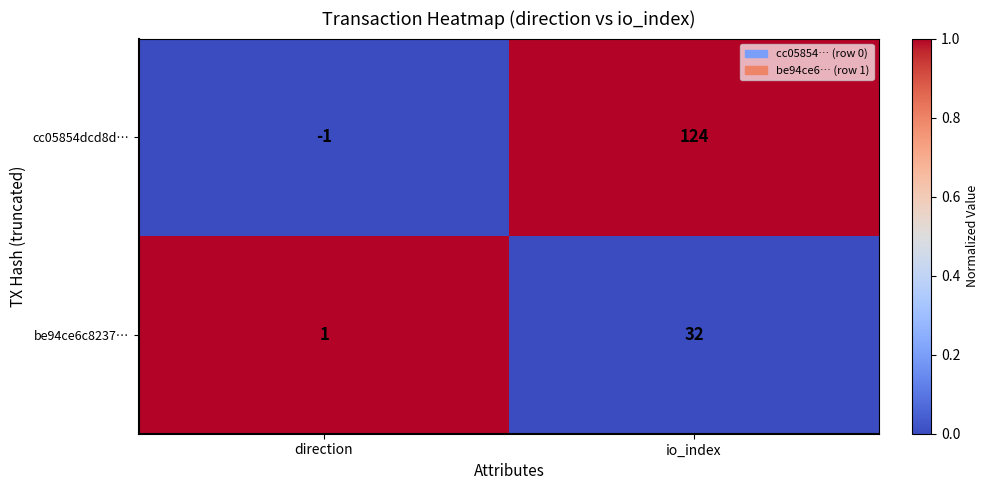

At which category does the chart reach its peak across all series?

io_index